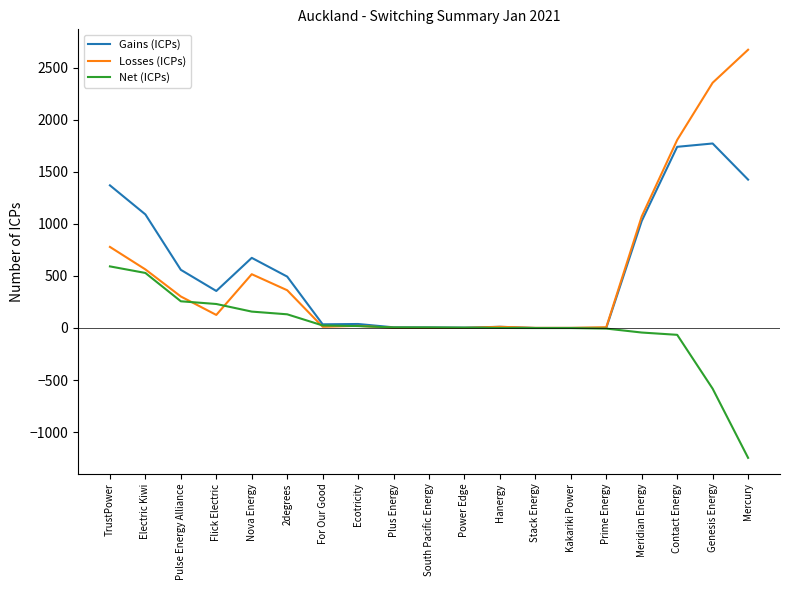

What value does the Losses (ICPs) series have at TrustPower?

778